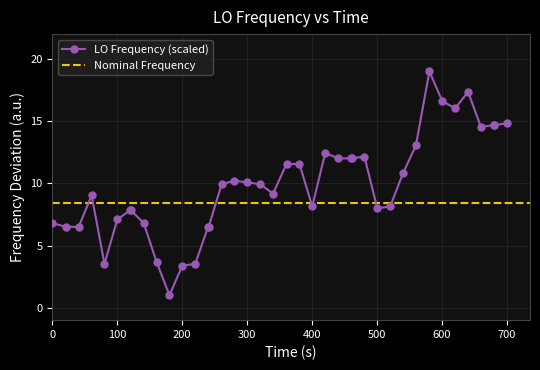

Does the chart have visible grid lines?

Yes